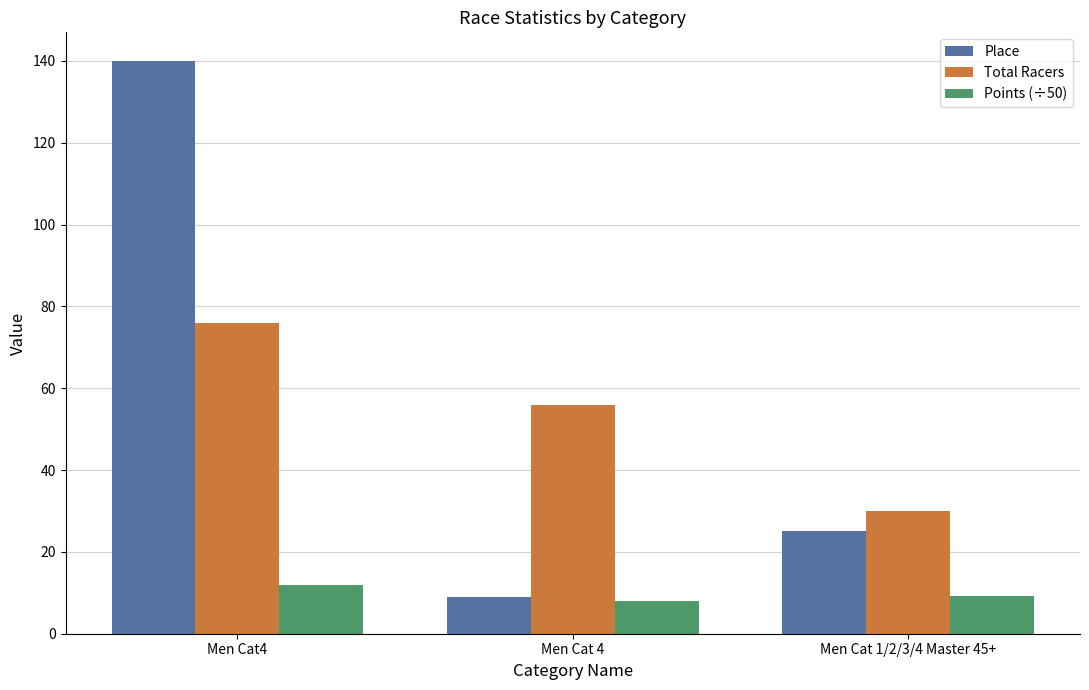

At which category is the sum across all series the highest?

Men Cat4